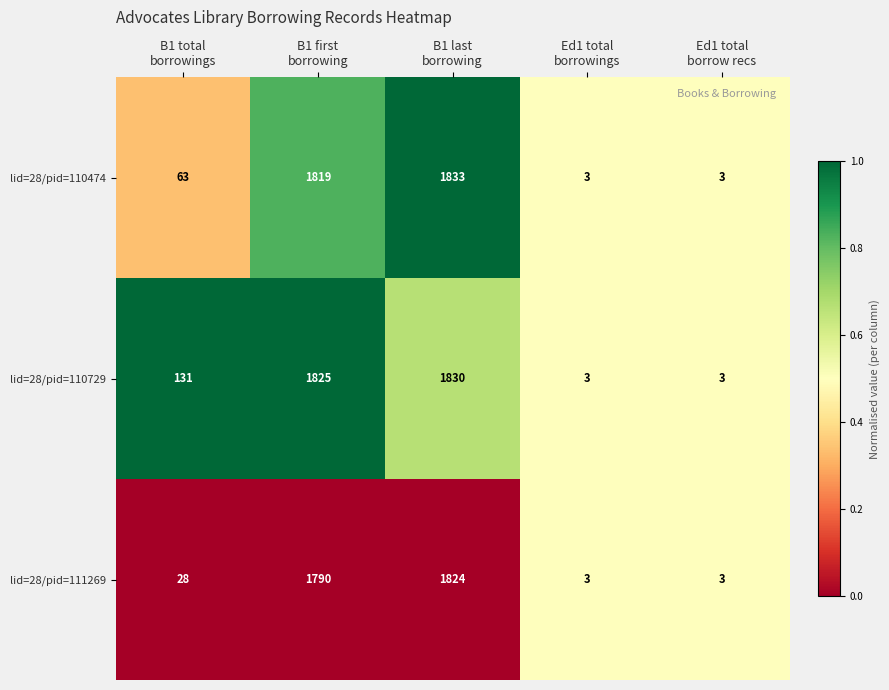

What is the difference between the maximum and minimum values in the lid=28/pid=110729 series?

1827